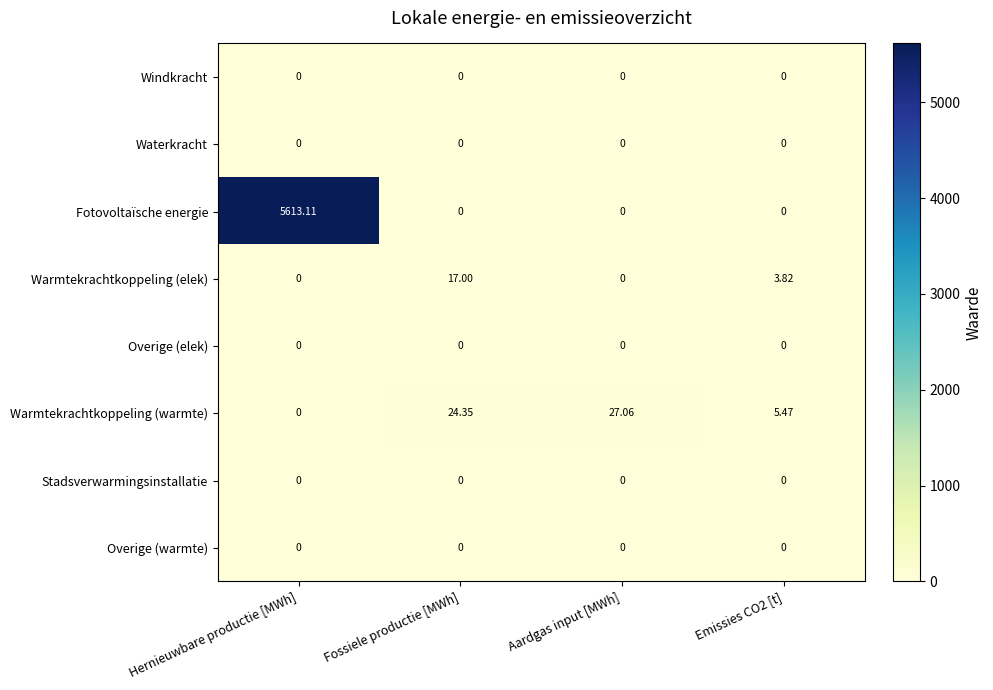

Between Fossiele productie [MWh] and Emissies CO2 [t], which series saw the biggest shift?

Warmtekrachtkoppeling (warmte)